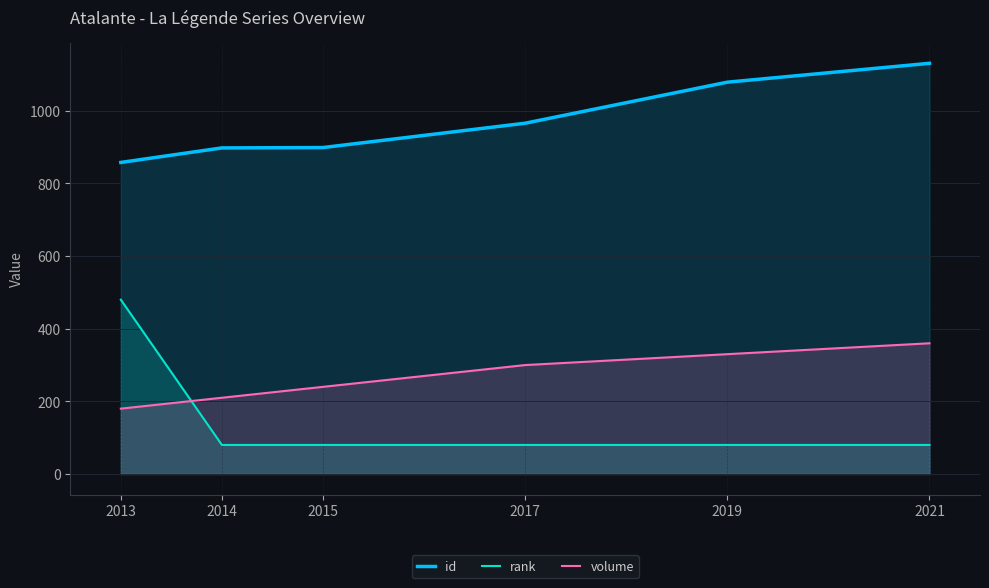

What is the spread (max minus min) of values at 2021?

1051